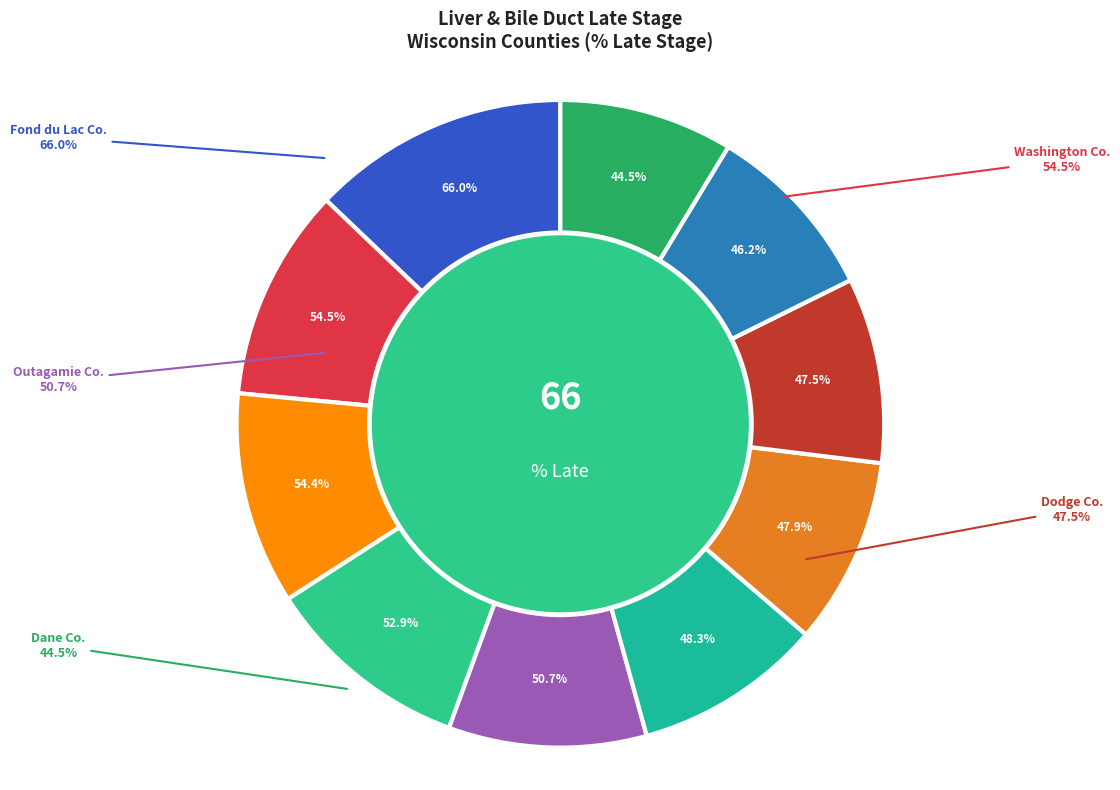

What percentage is the Marathon County slice, to the nearest percent?

9%